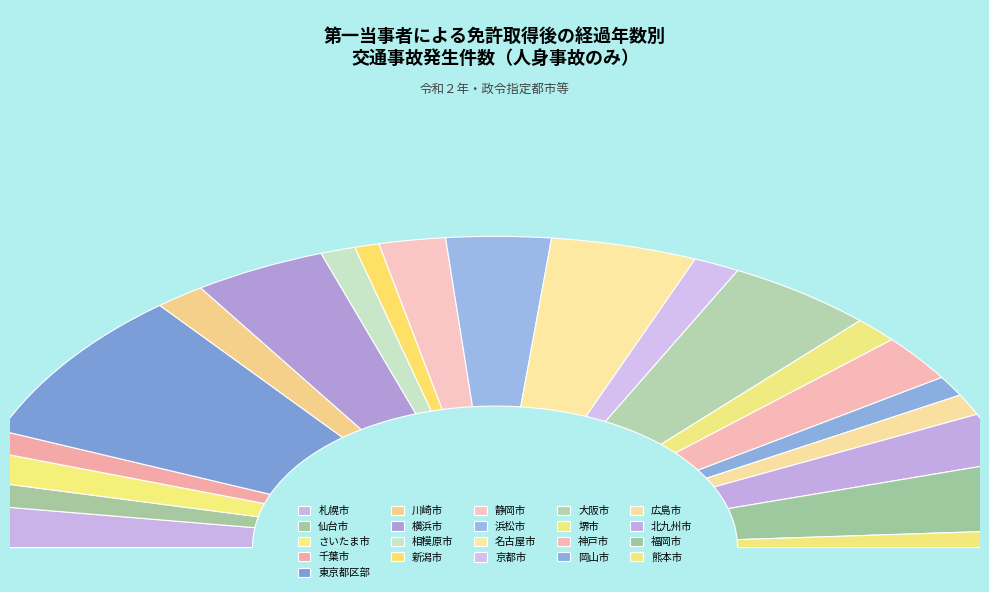

How many slices are in this pie chart?

21